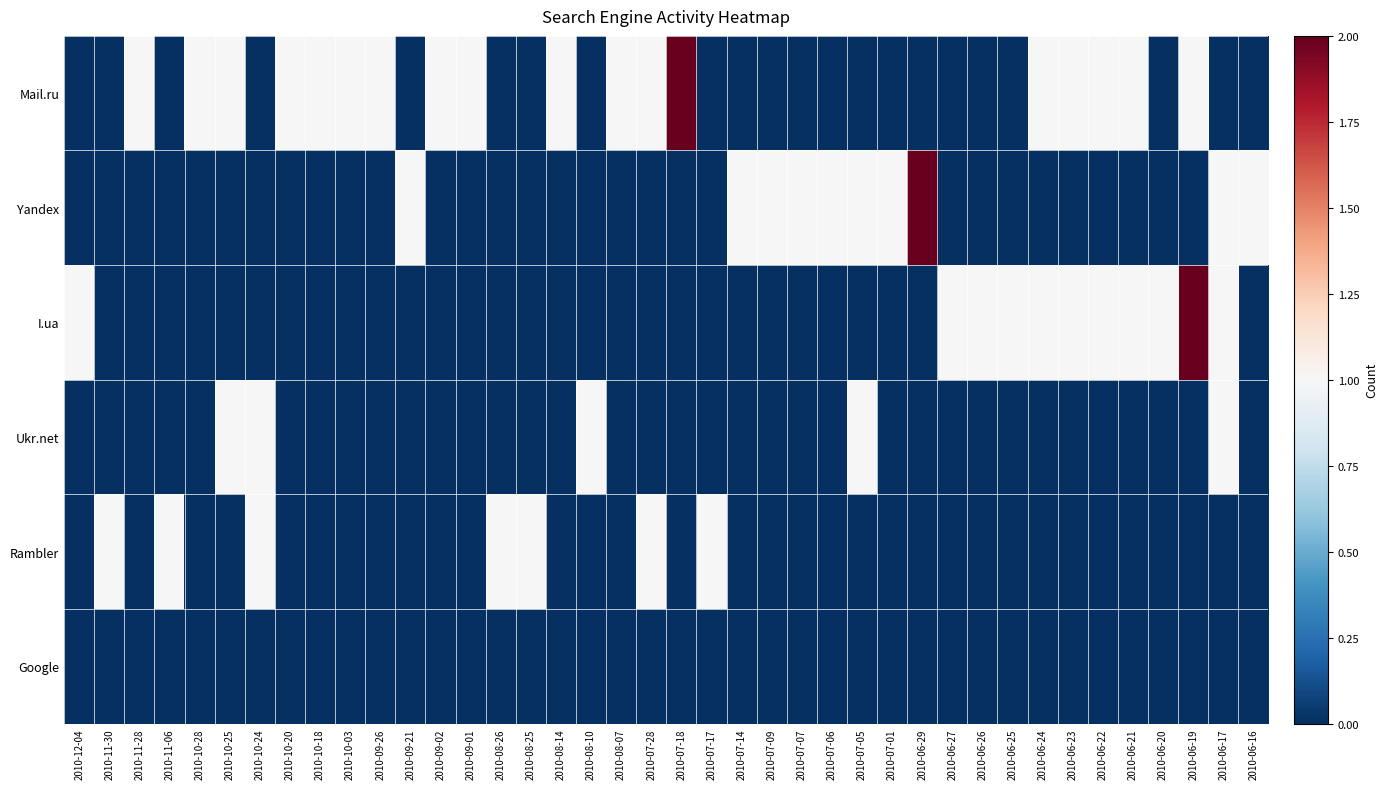

Which series changed the most between 2010-10-20 and 2010-06-25?

Mail.ru